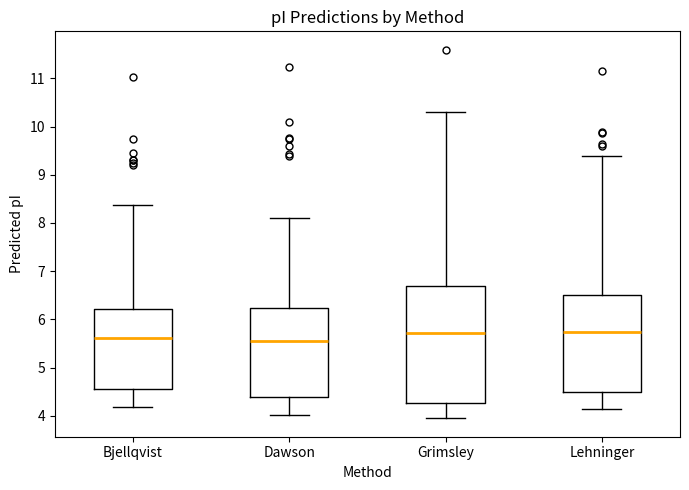

Which box is the tallest, from its lower edge to its upper edge?

Grimsley